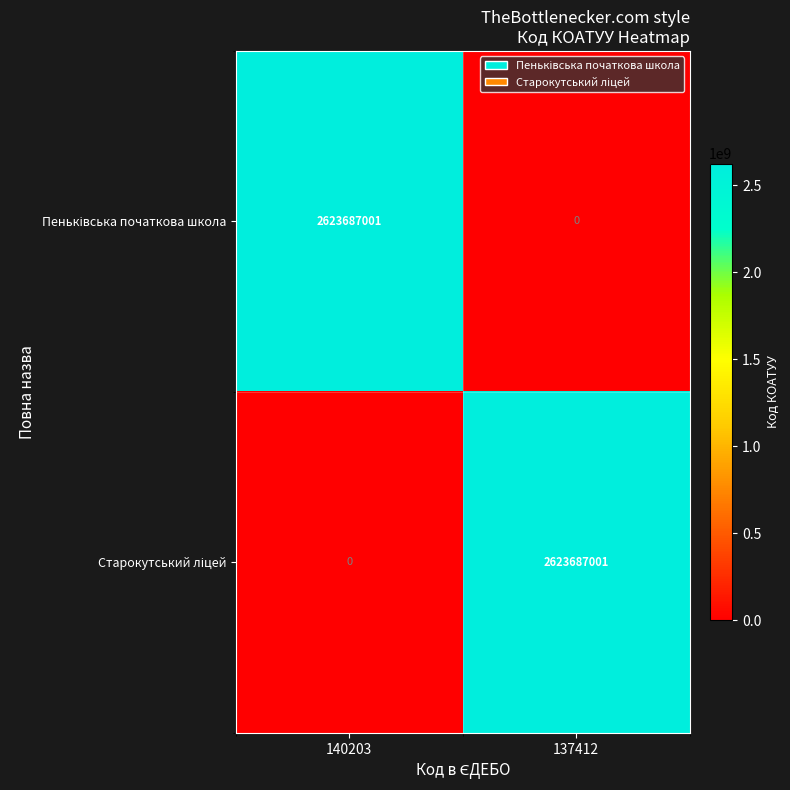

What is the spread (max minus min) of values at 137412?

2623687001